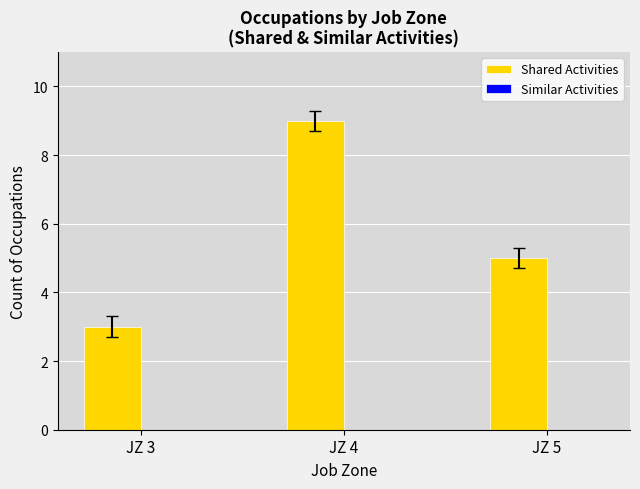

Reading left to right, transcribe all the data shown in this chart.

3	9	5